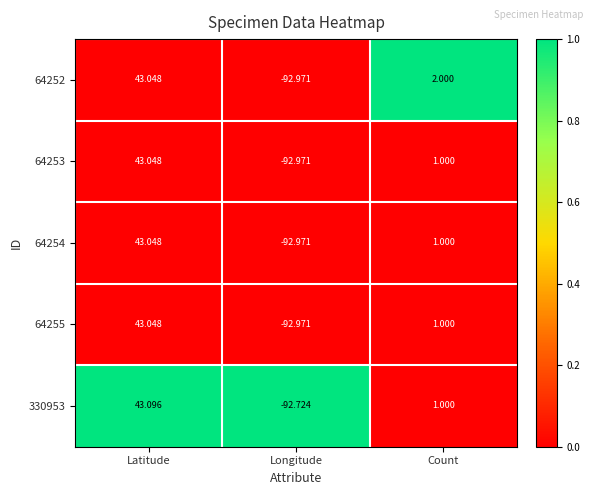

Rank the categories by 64253 value from lowest to highest.

Longitude, Count, Latitude